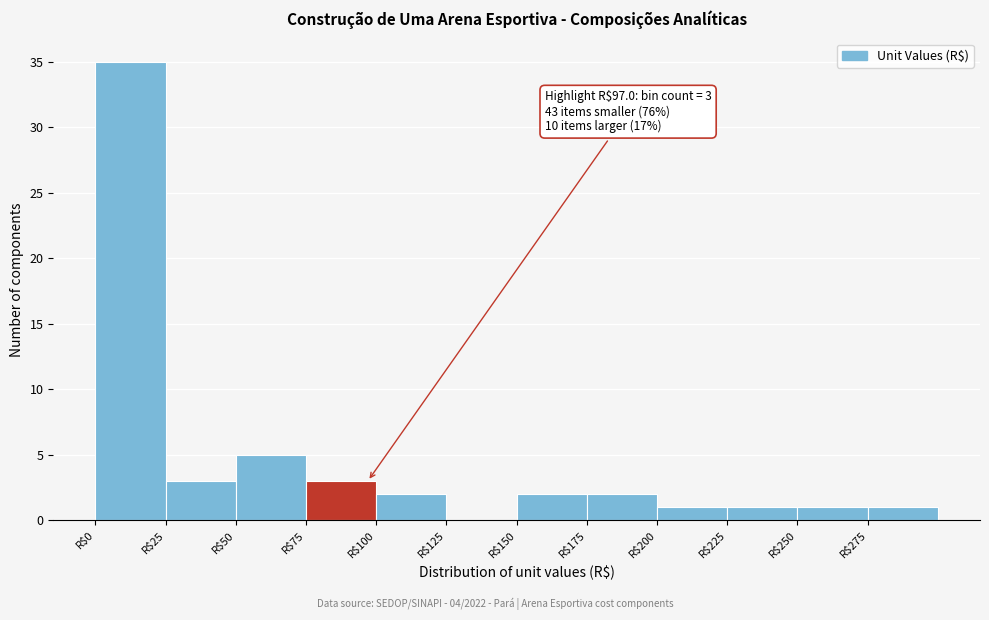

Over which range of the x-axis is the bar tallest?

0 to 25